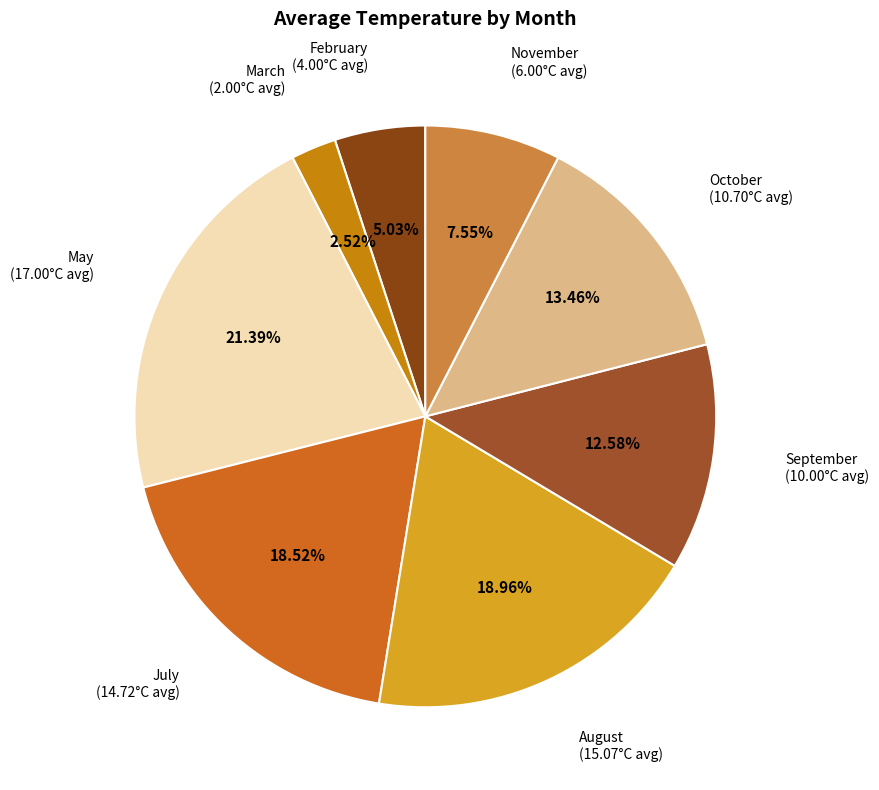

Which category has the biggest portion of the pie?

May